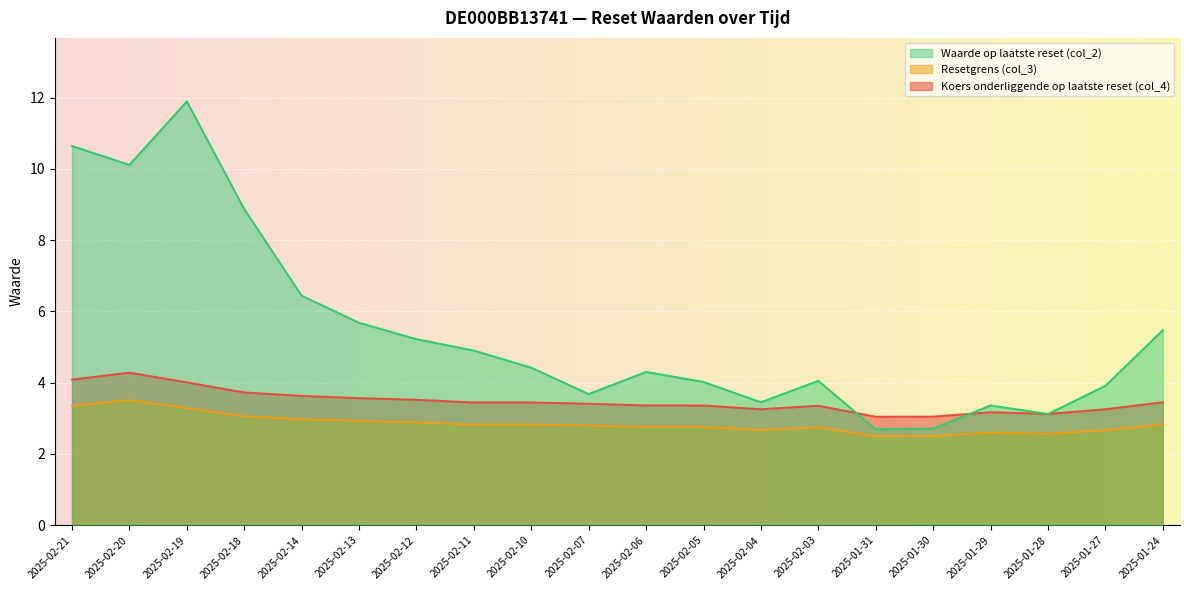

What position from the right is 2025-02-21?

20